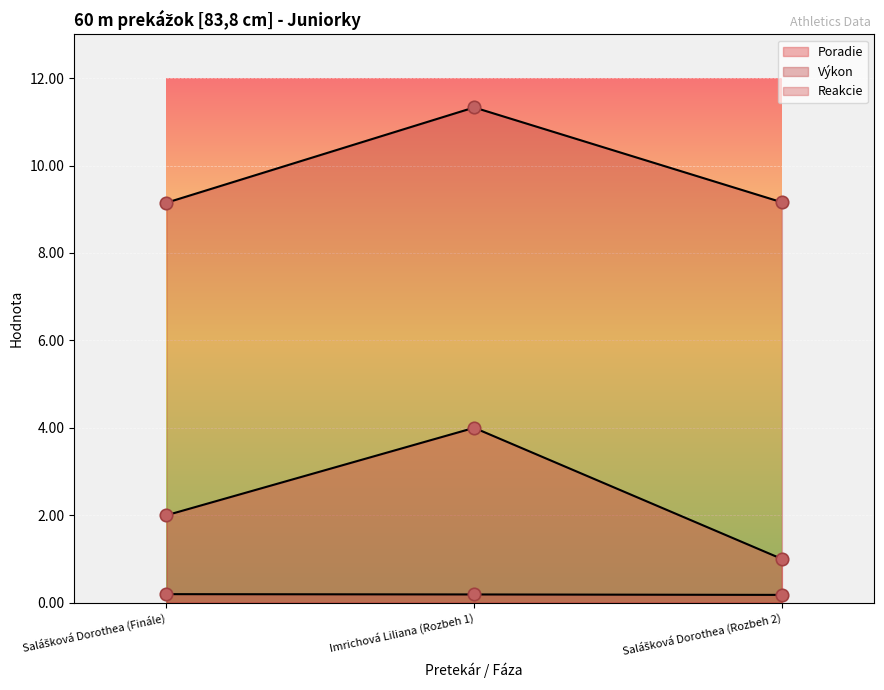

At how many categories does at least one series exceed 7?

3